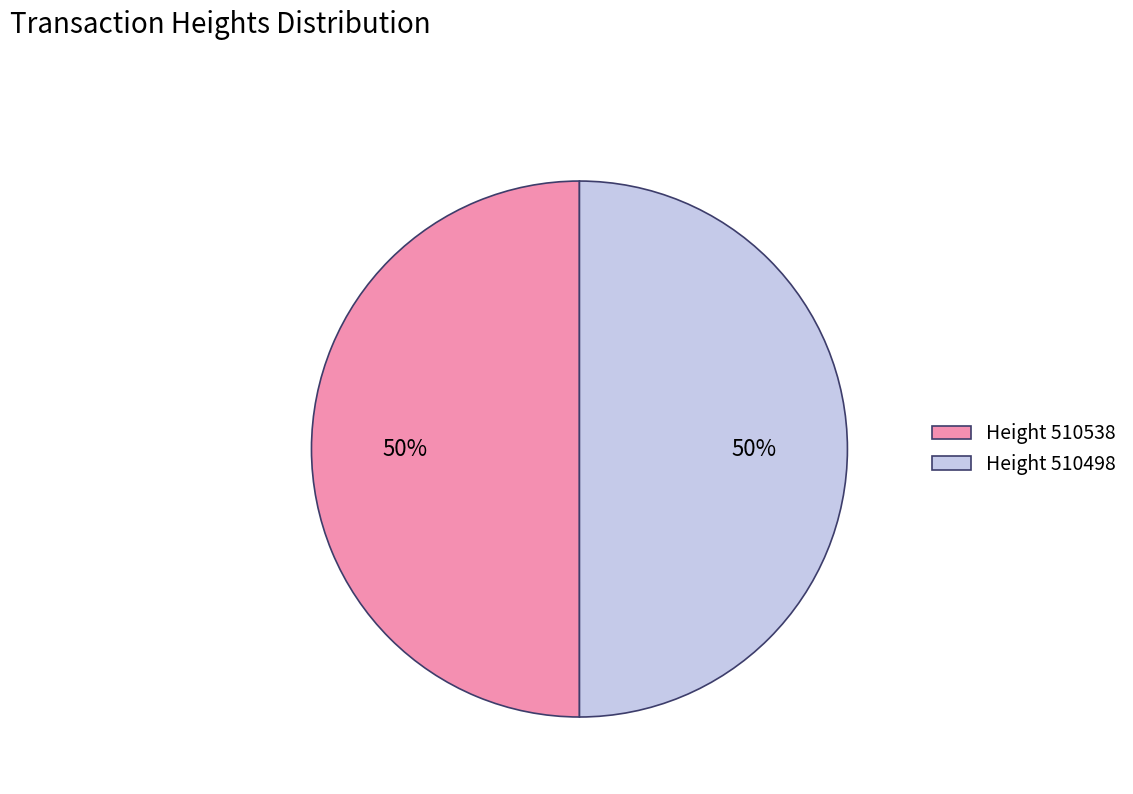

To the nearest percent, what portion does Height 510498 represent?

50%